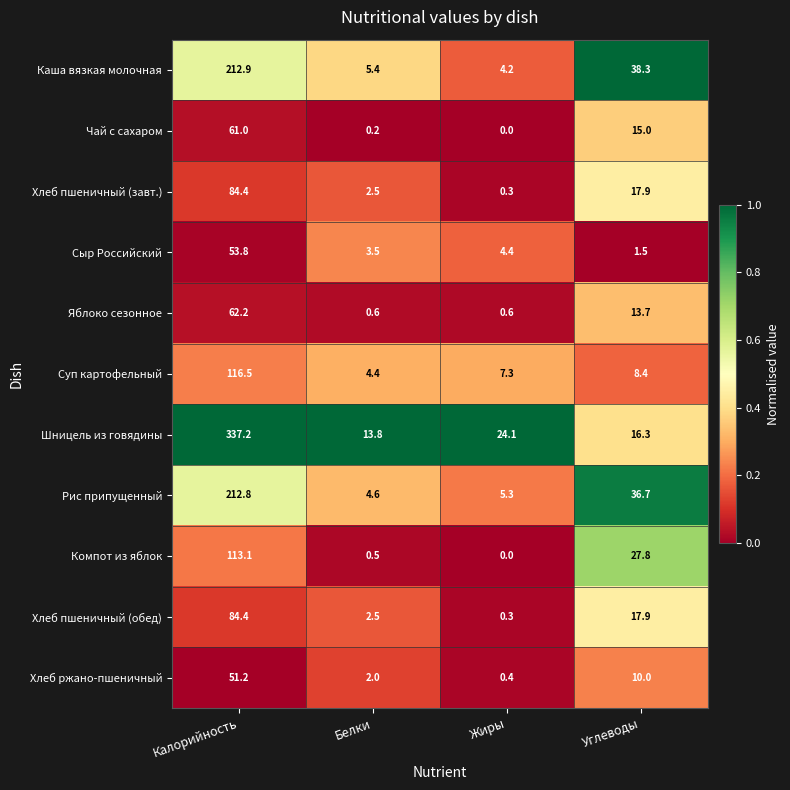

How many categories are shown in the chart?

4